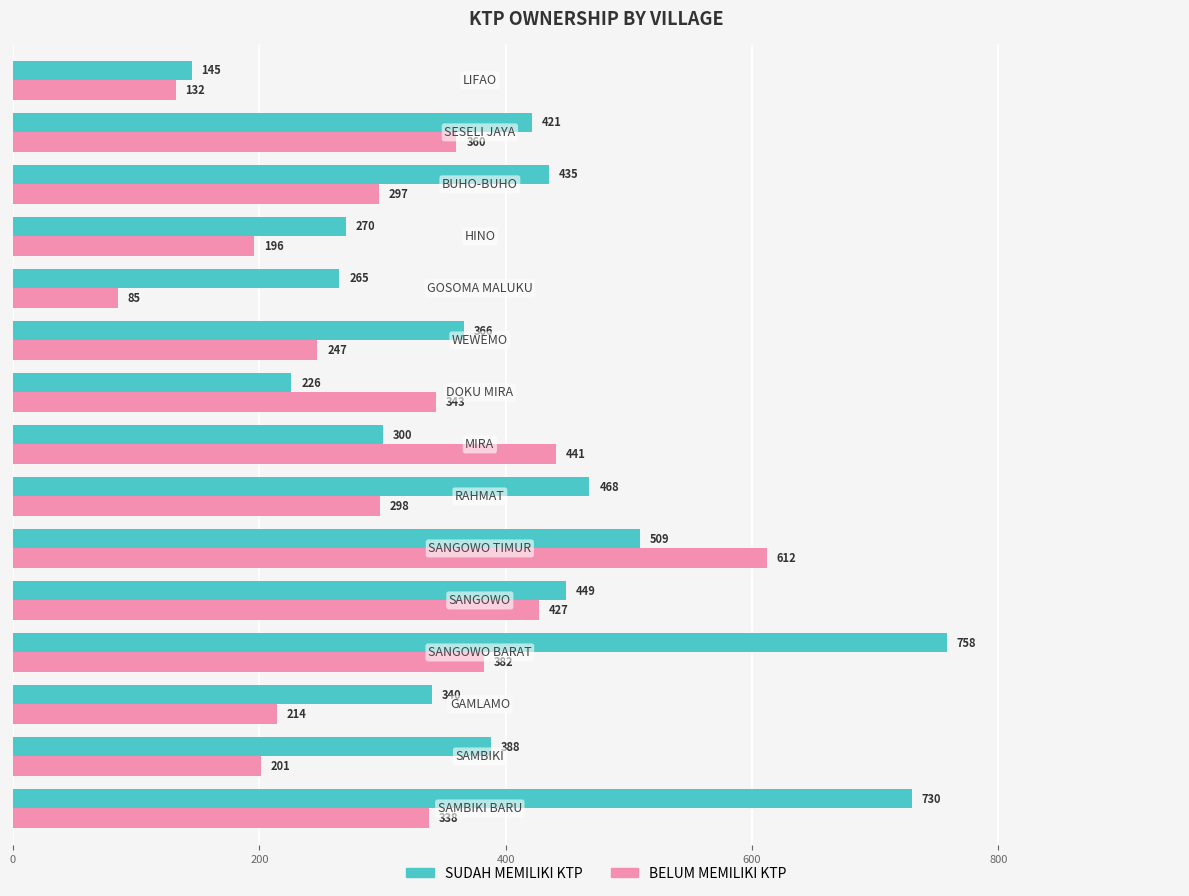

What is the highest value of the SUDAH MEMILIKI KTP series?

758